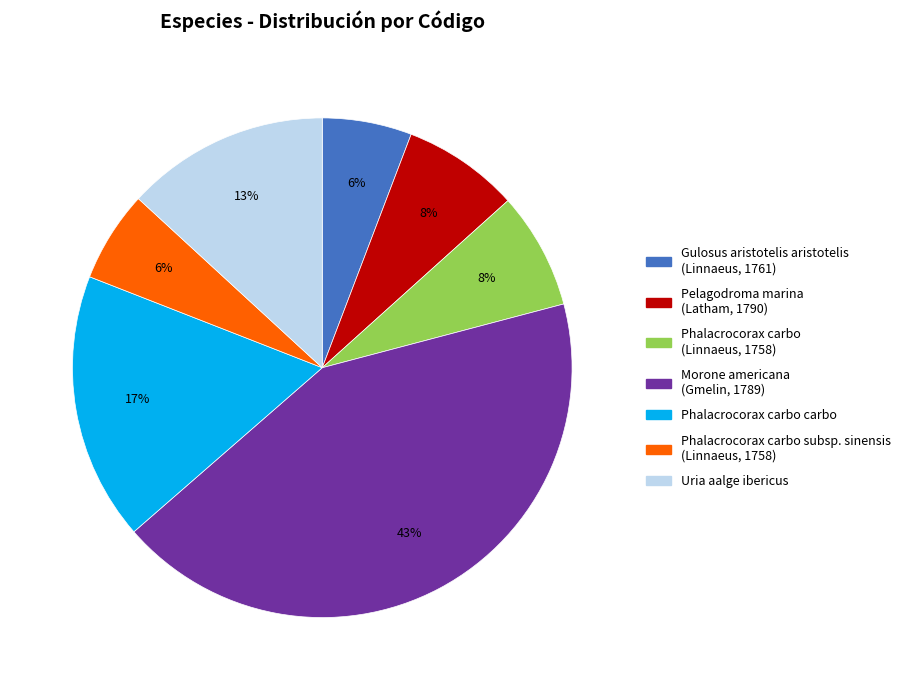

To the nearest percent, what is the difference between the largest and smallest slice percentages?

37%